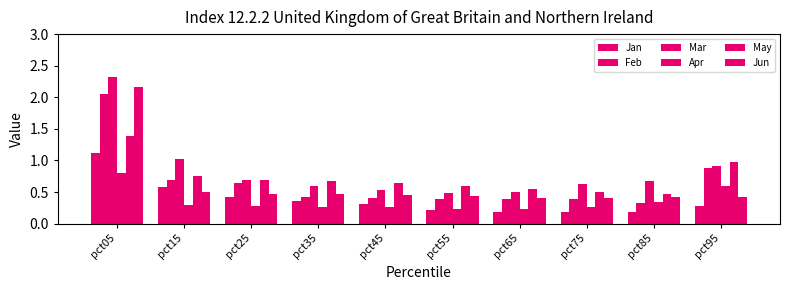

How many bars are there in each group?

6